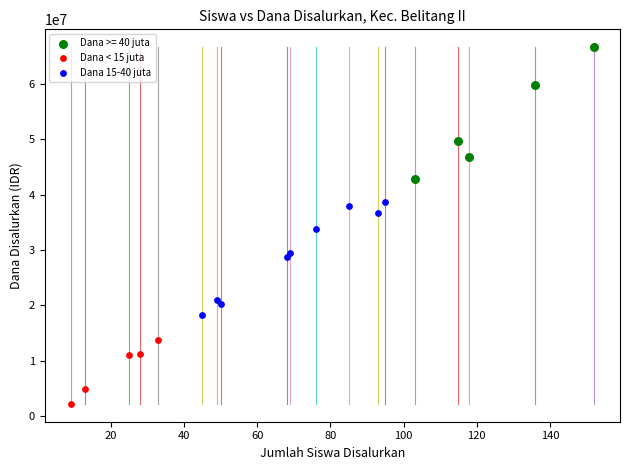

What are all the series names shown in the legend?

Dana >= 40 juta, Dana < 15 juta, Dana 15-40 juta